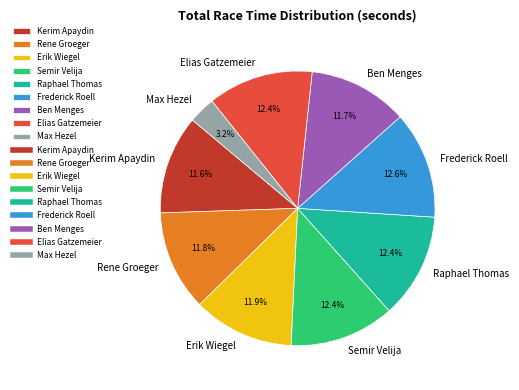

To the nearest percent, what is the difference between the Semir Velija and Kerim Apaydin slice percentages?

1%